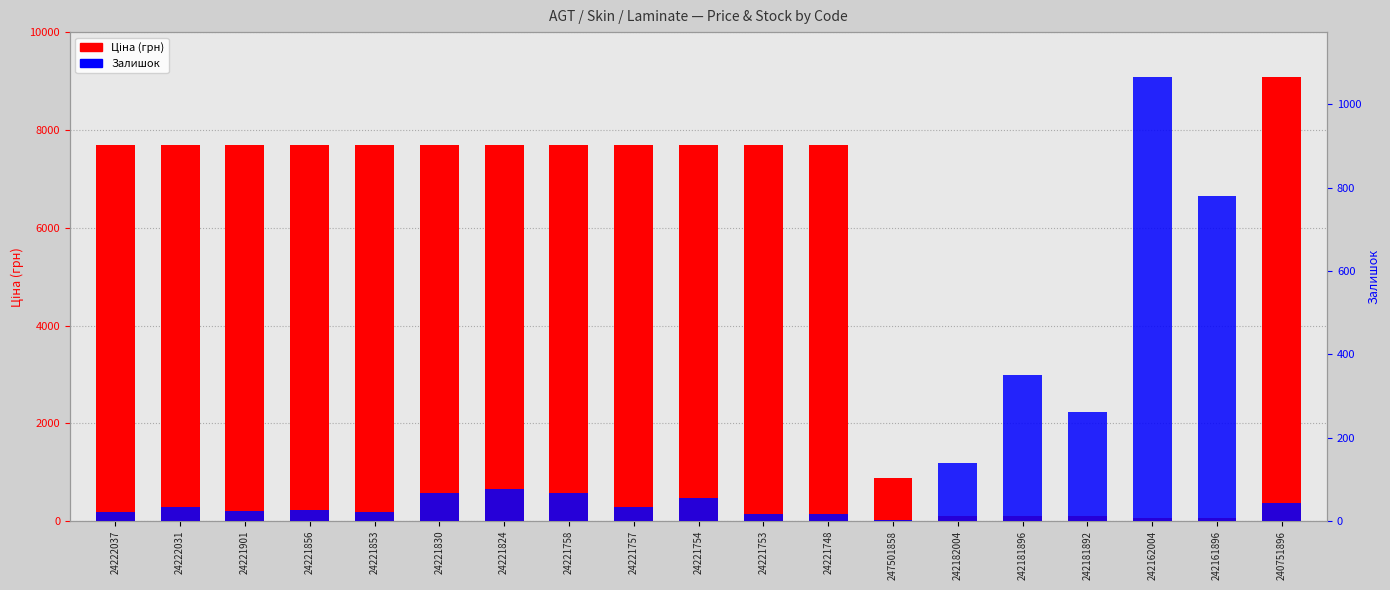

What is the label of the 12th bar from the left?

24221748